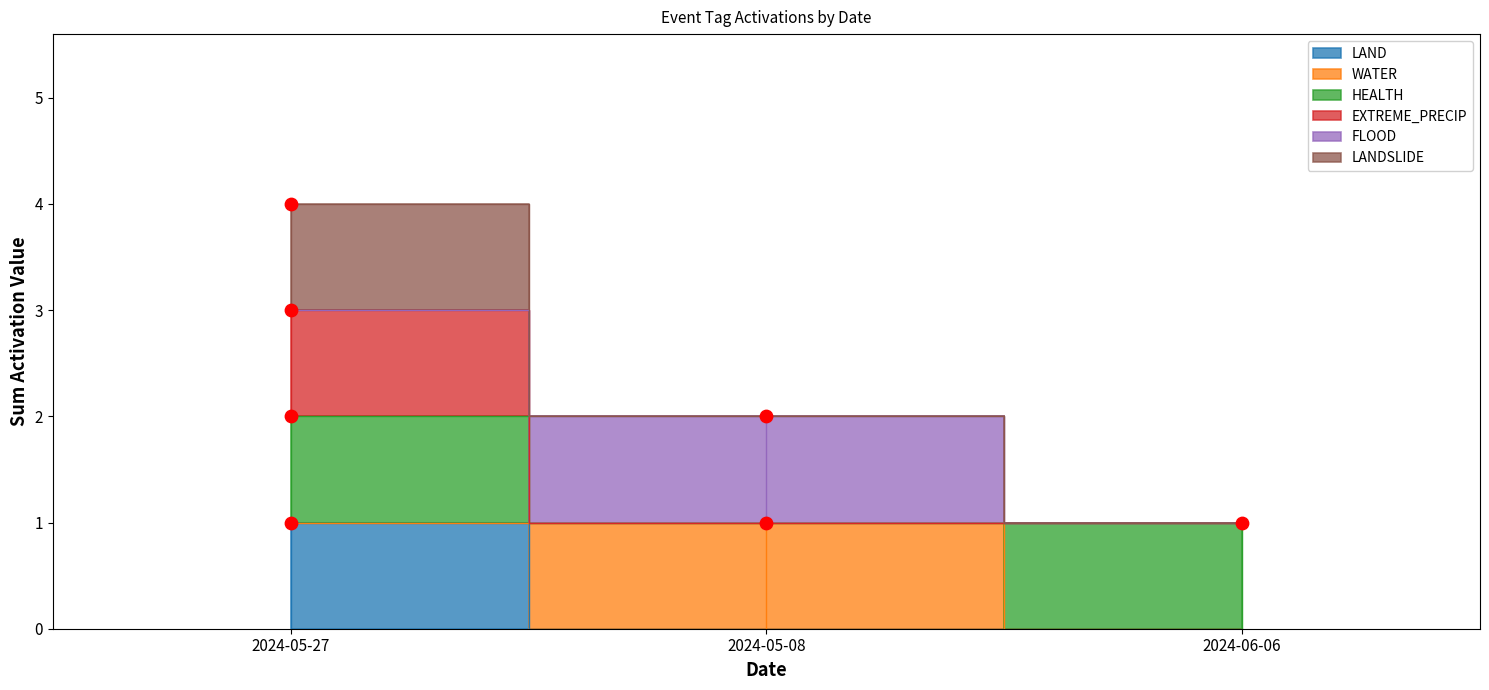

Which series reaches the minimum Y coordinate?

LAND